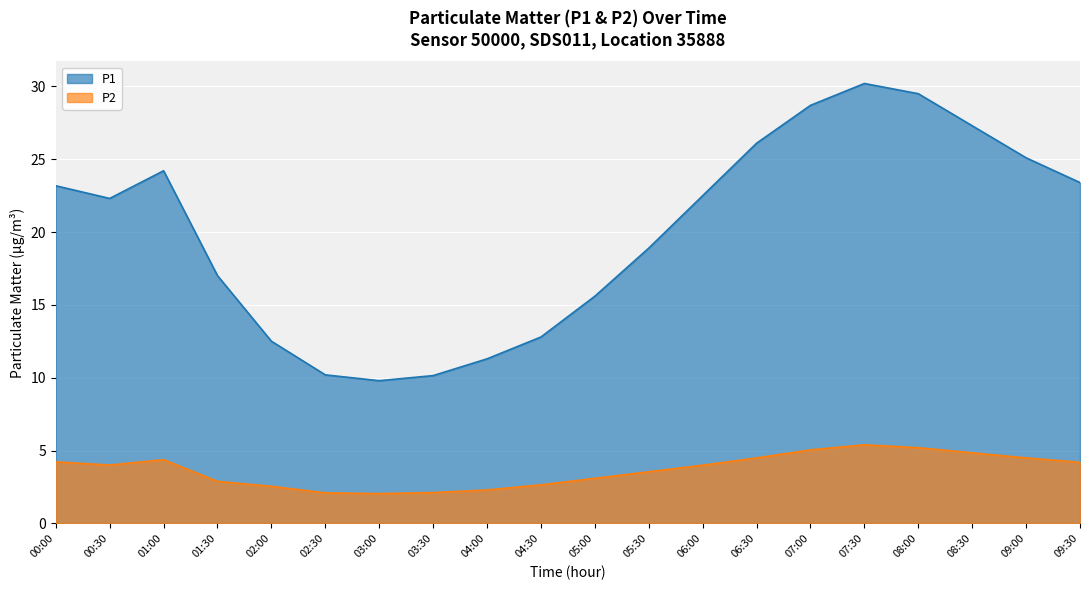

Count the number of data series in this chart.

2